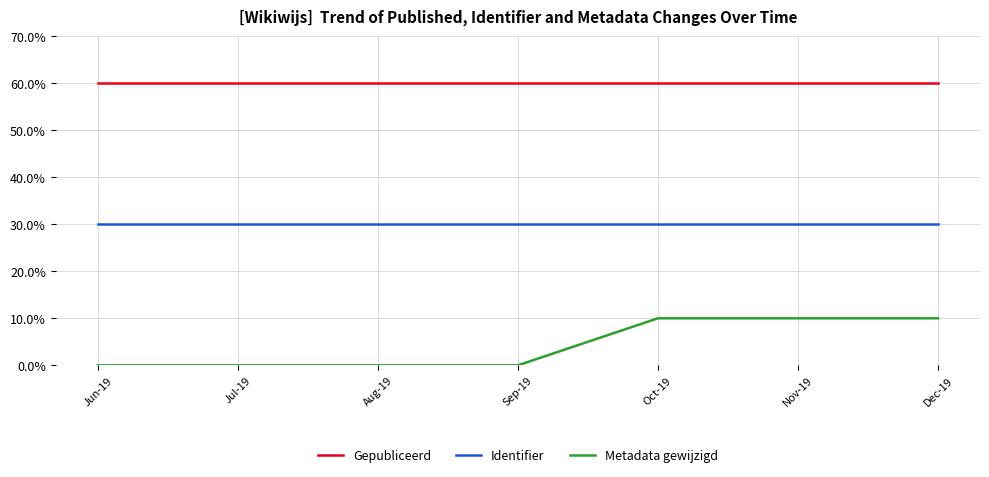

What position from the left is Jul-19?

2